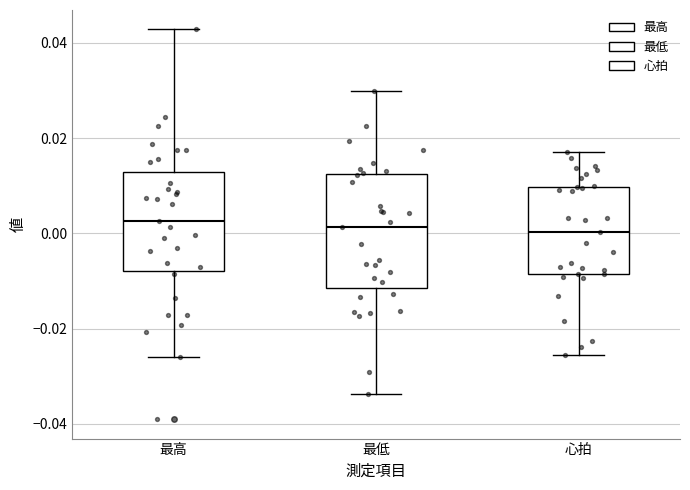

Which box is the tallest, from its lower edge to its upper edge?

最低